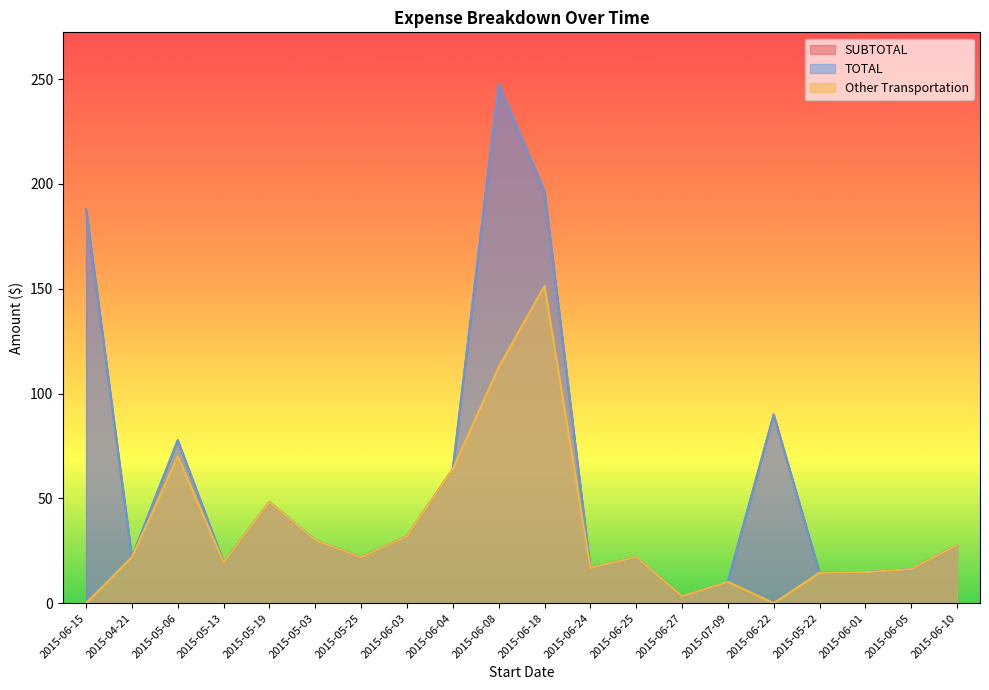

At which category does TOTAL reach its first local peak?

2015-05-06